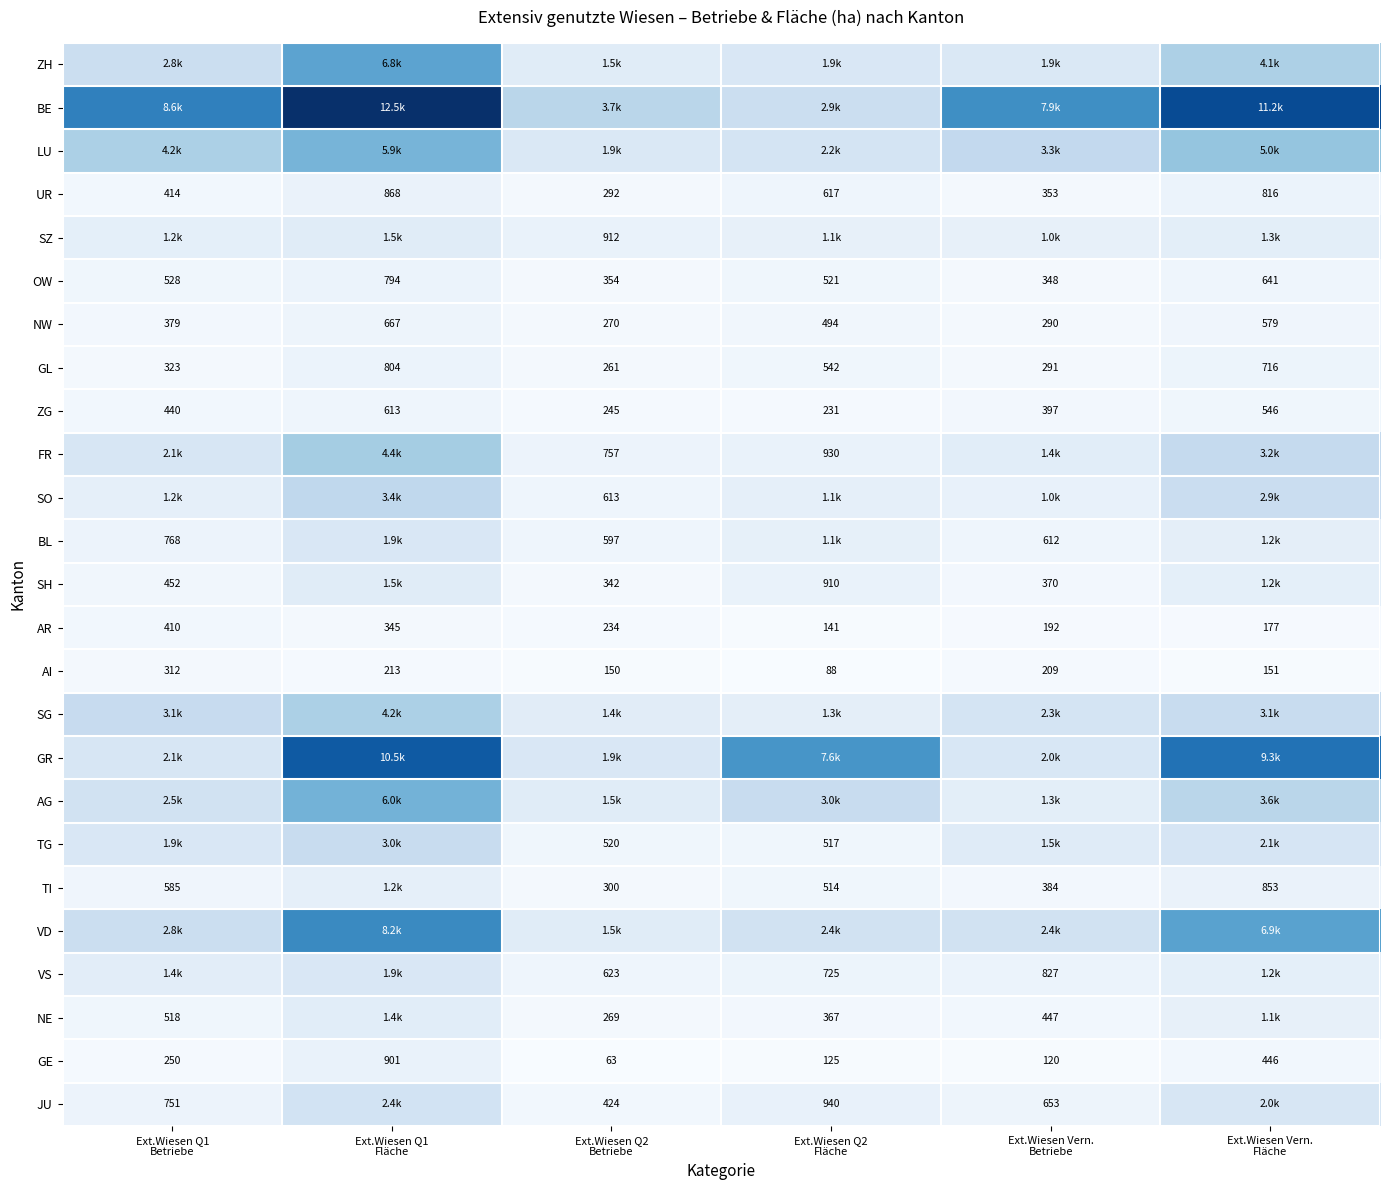

At which category is the sum across all series the highest?

Ext.Wiesen Q1
Fläche